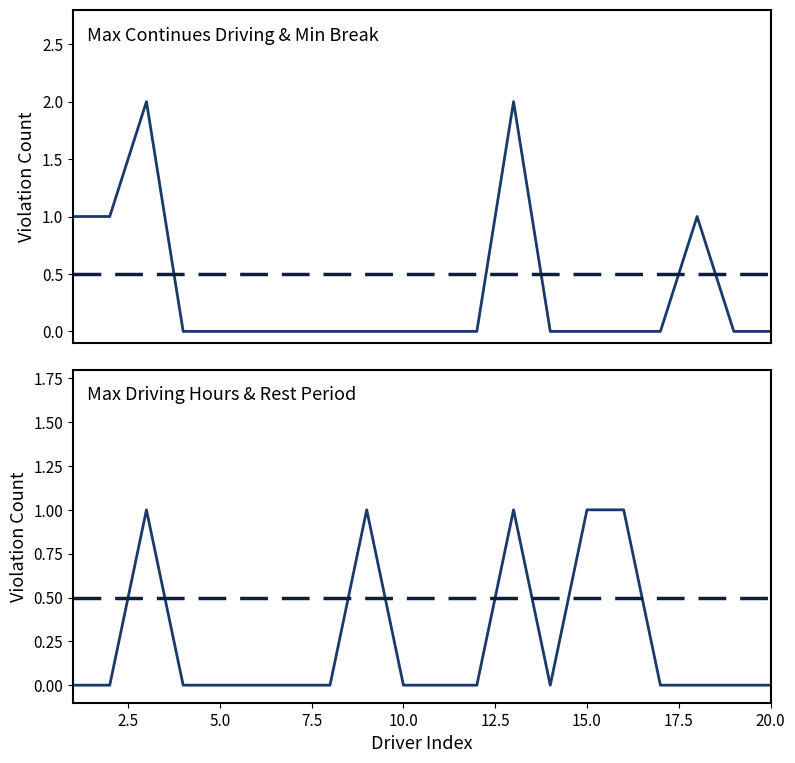

What is the difference between the Max Continues Driving values at 17.5 and 2.5?

1